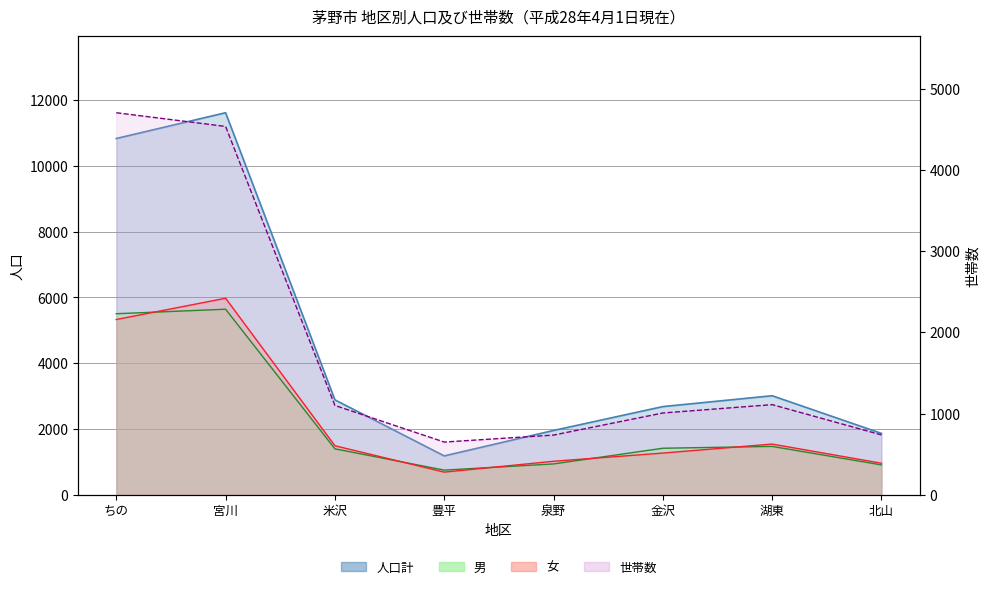

How many lines are shown in the chart?

4